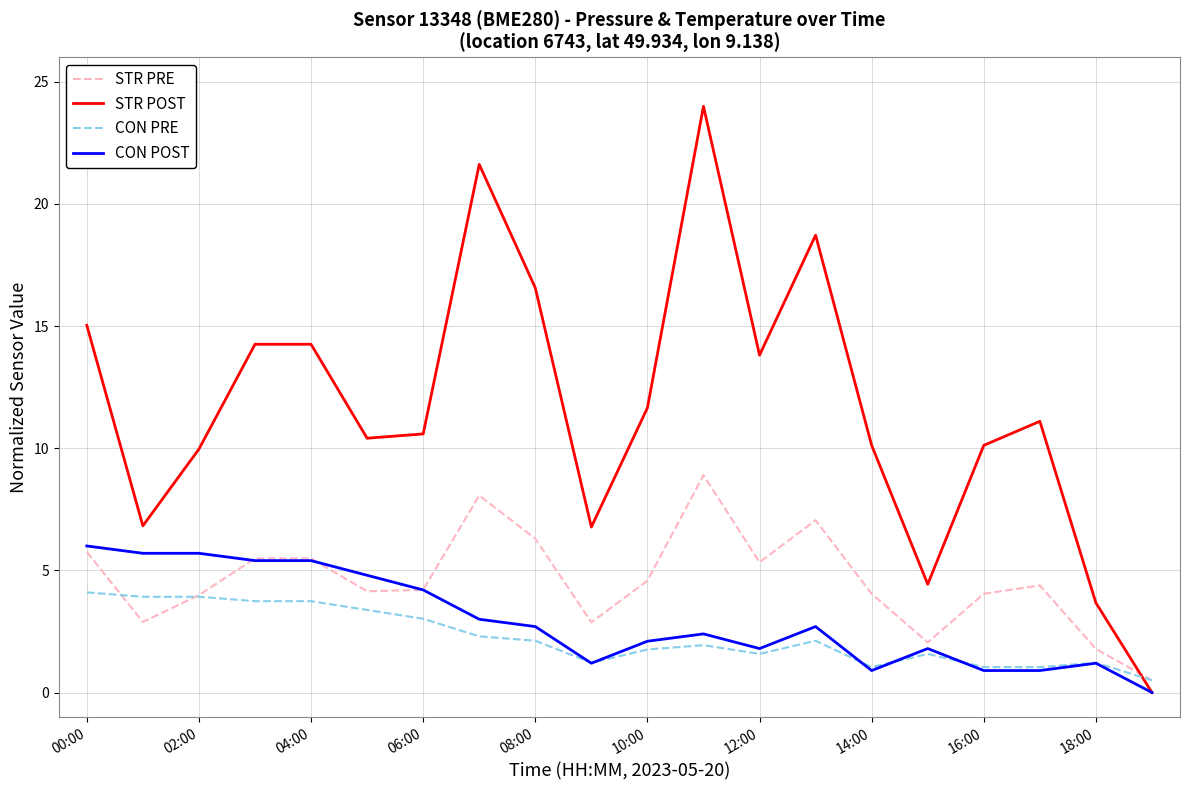

Rank the series by their maximum value, from highest to lowest.

STR POST, STR PRE, CON POST, CON PRE